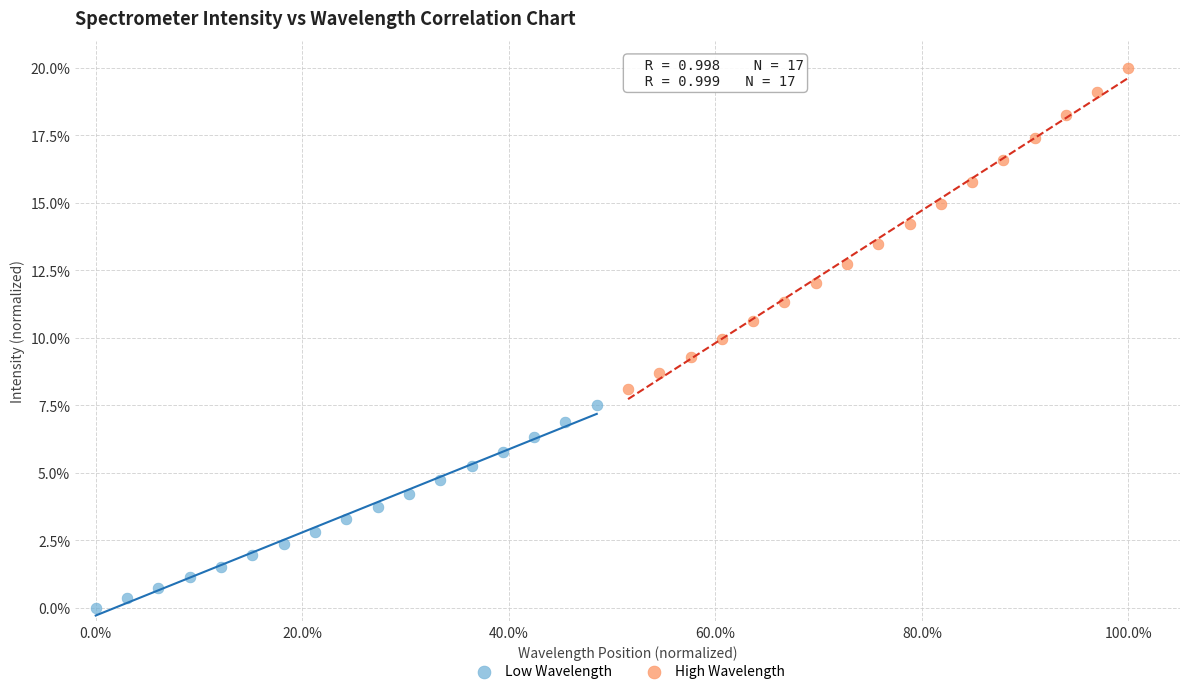

Which series contains the lowest Y value?

Low Wavelength